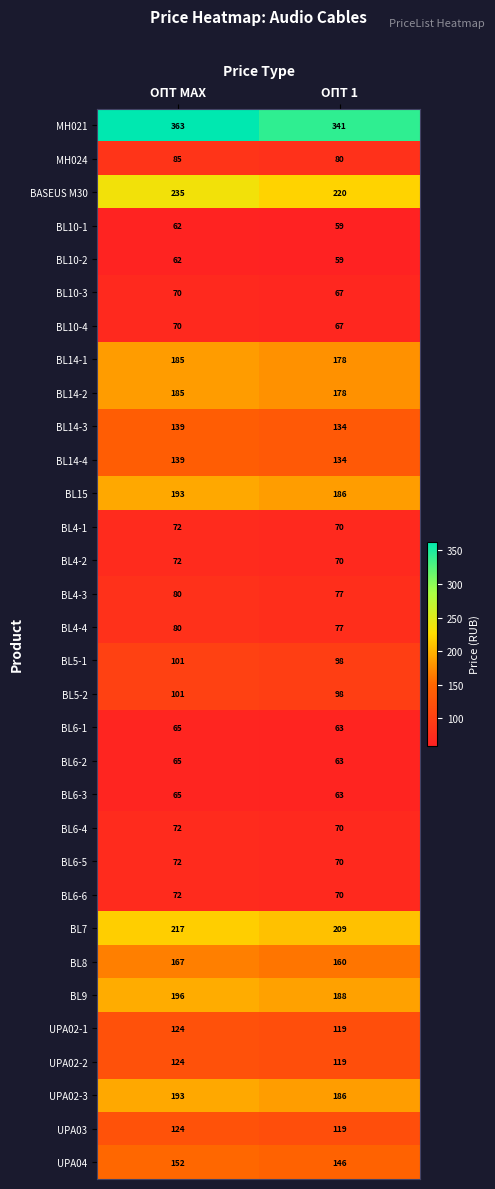

What is the greatest value displayed?

363